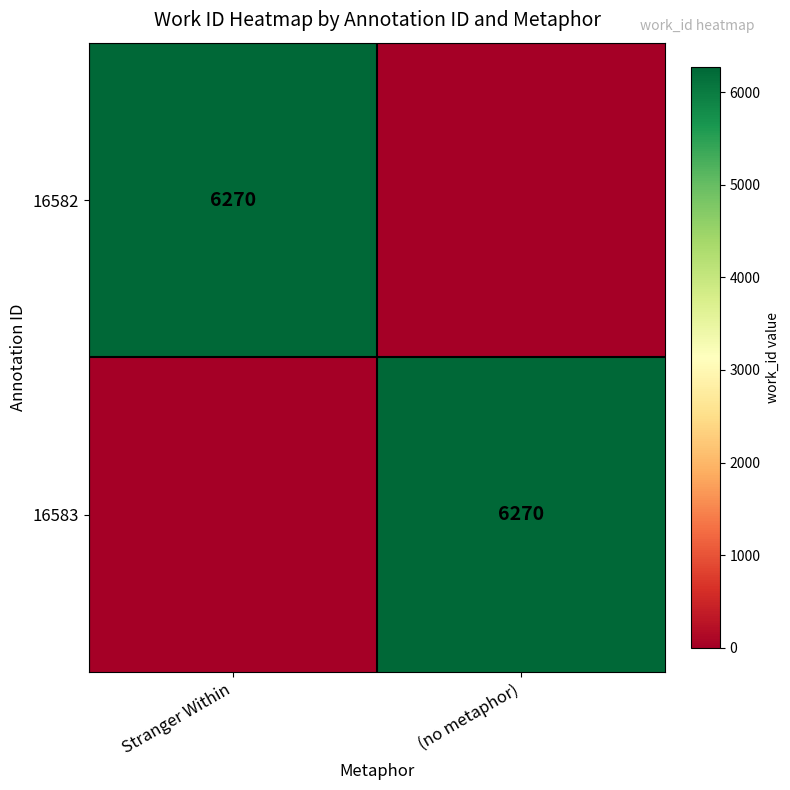

True or false: 16582 has a value of 6270 at Stranger Within.

True